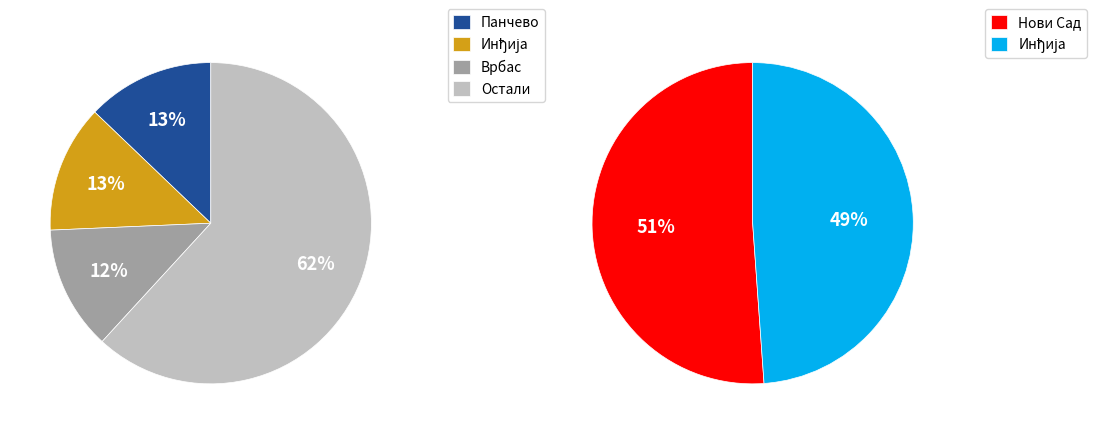

What percentage is the Врбас slice, to the nearest percent?

12%